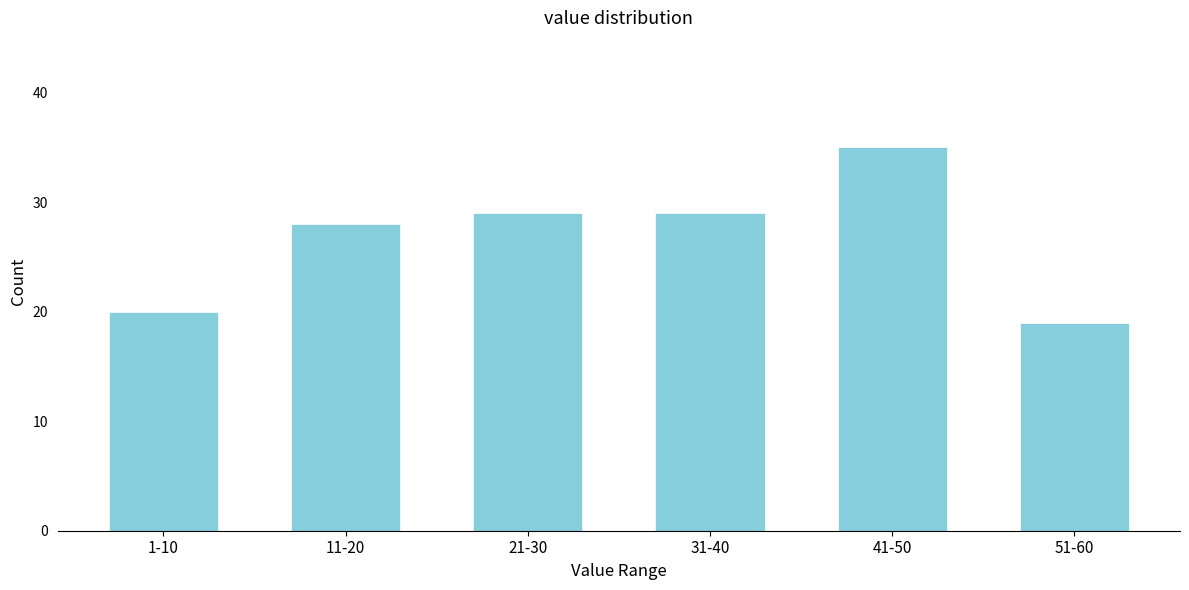

Reading right to left, list all the values displayed in this chart.

51-60=19	41-50=35	31-40=29	21-30=29	11-20=28	1-10=20